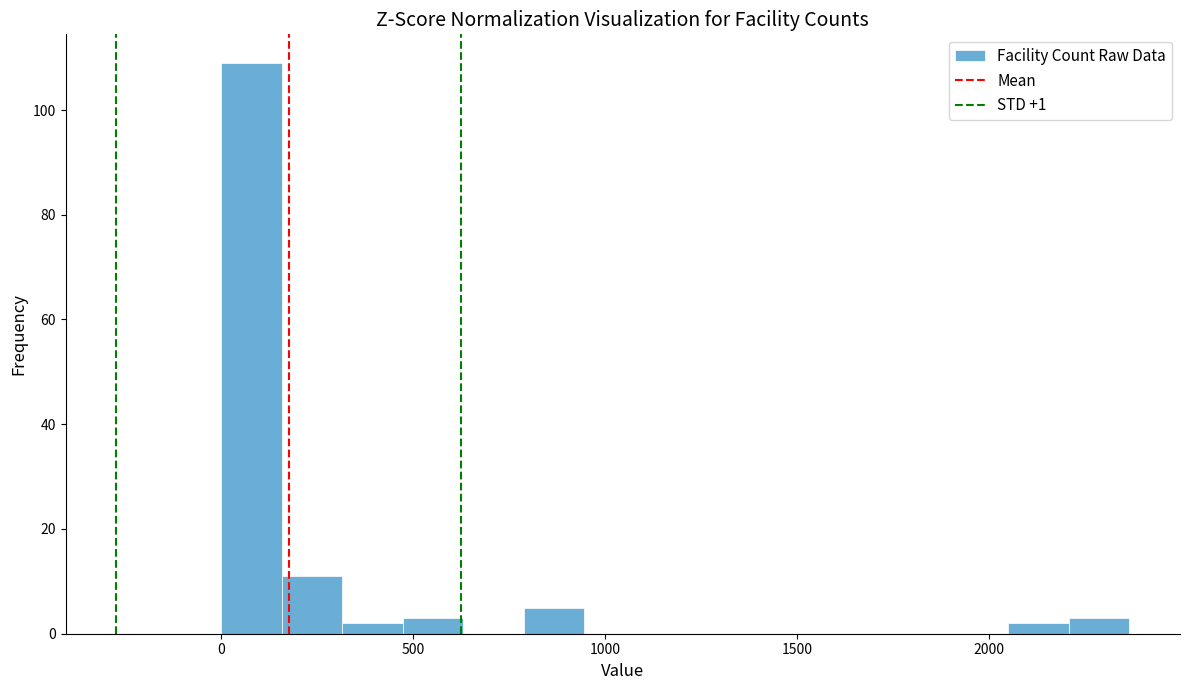

Around what value on the x-axis is the tallest bar? Give the approximate position of its centre, as read against the axis.

100